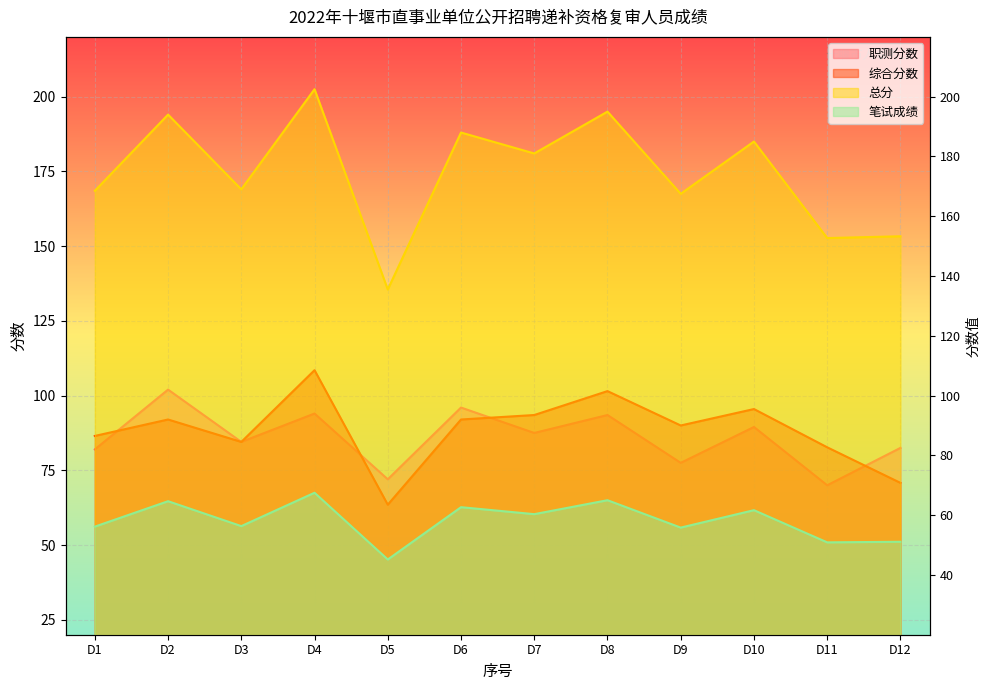

The 职测分数 series shows 84.5 at D3. True or false?

True